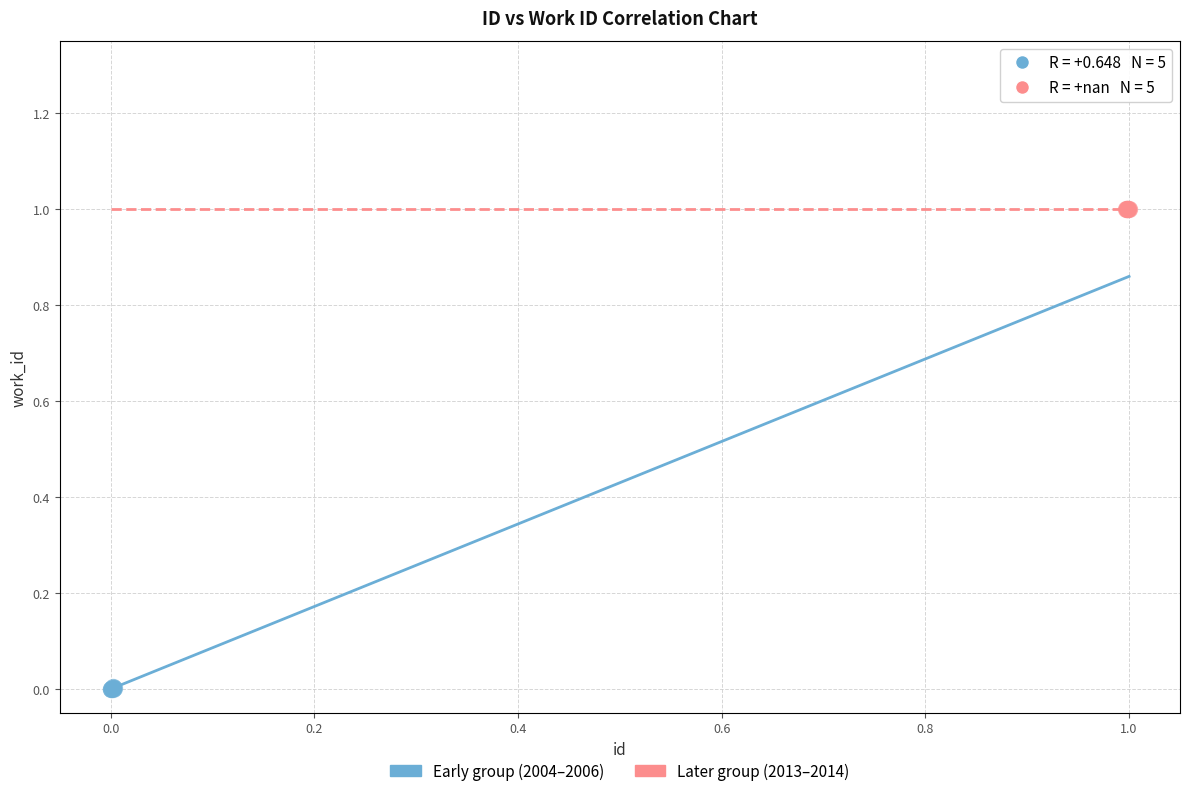

Which series contains the highest Y value?

Later group (2013–2014)